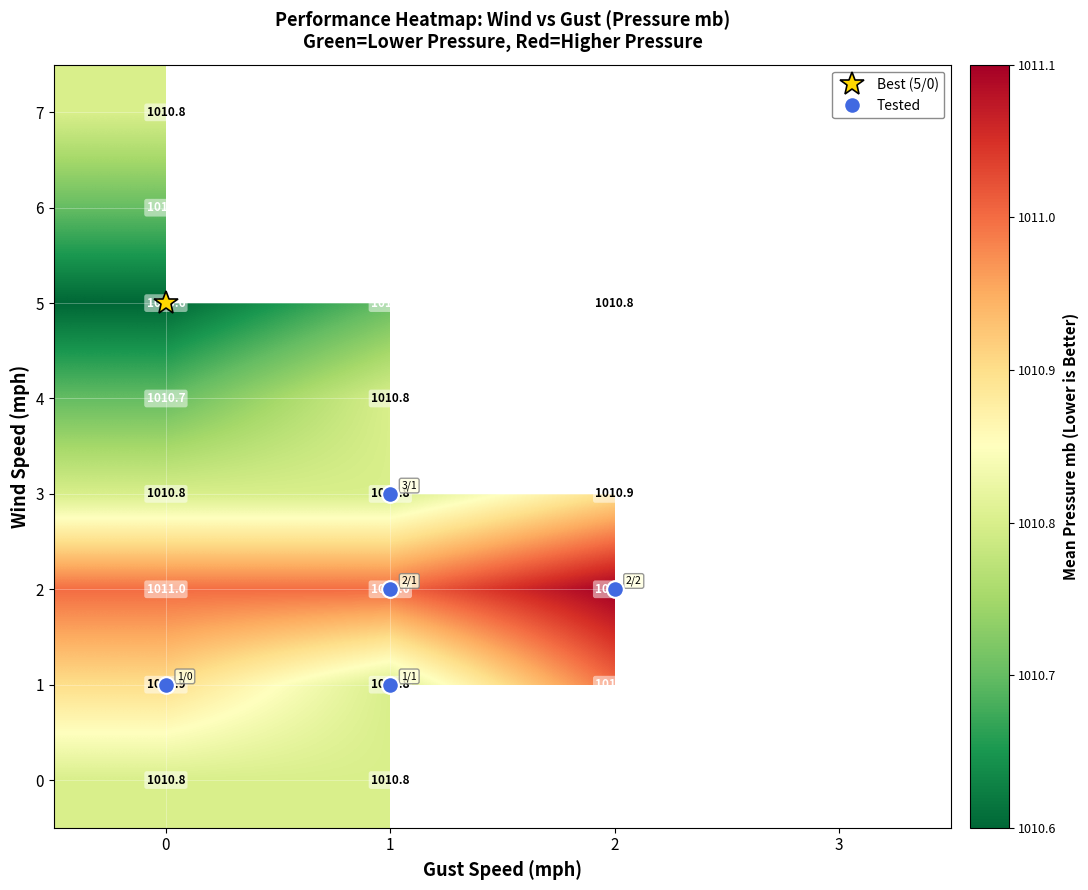

Read the 3 value at 2.

1010.9